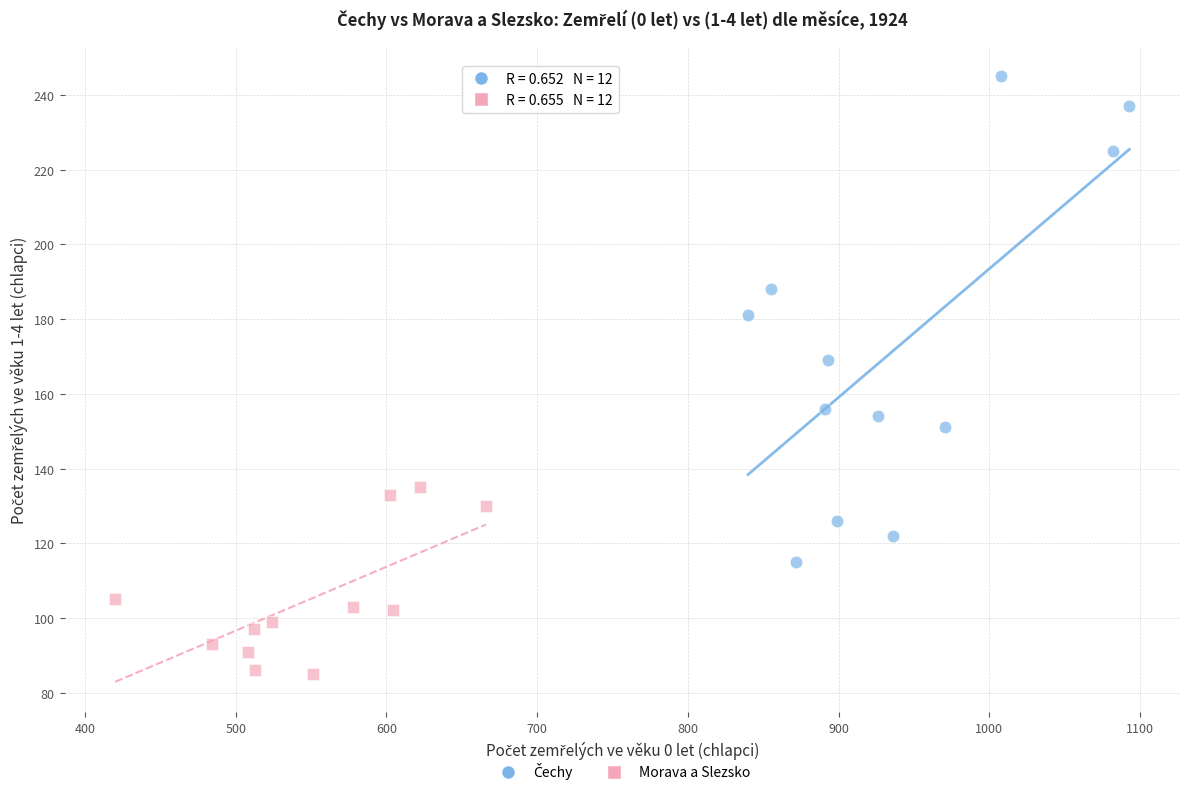

Which series reaches the minimum Y coordinate?

Morava a Slezsko